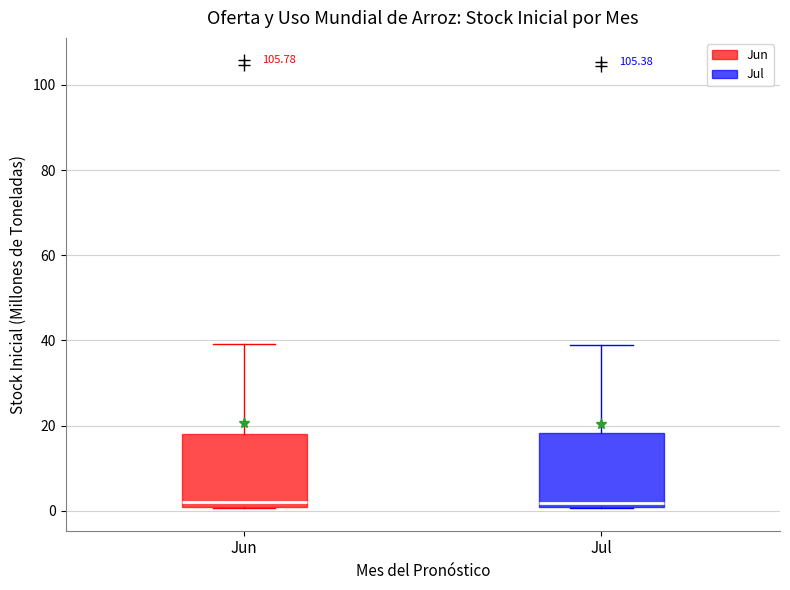

Reading left to right, read every box against the y-axis: the position of its median line, the range the box covers, and the ends of its whiskers. The values are not printed on the chart, so give them approximately, as read against the axis.

Jun: median 2, box 0 to 18, whiskers 0 to 40
Jul: median 2, box 0 to 18, whiskers 0 to 40